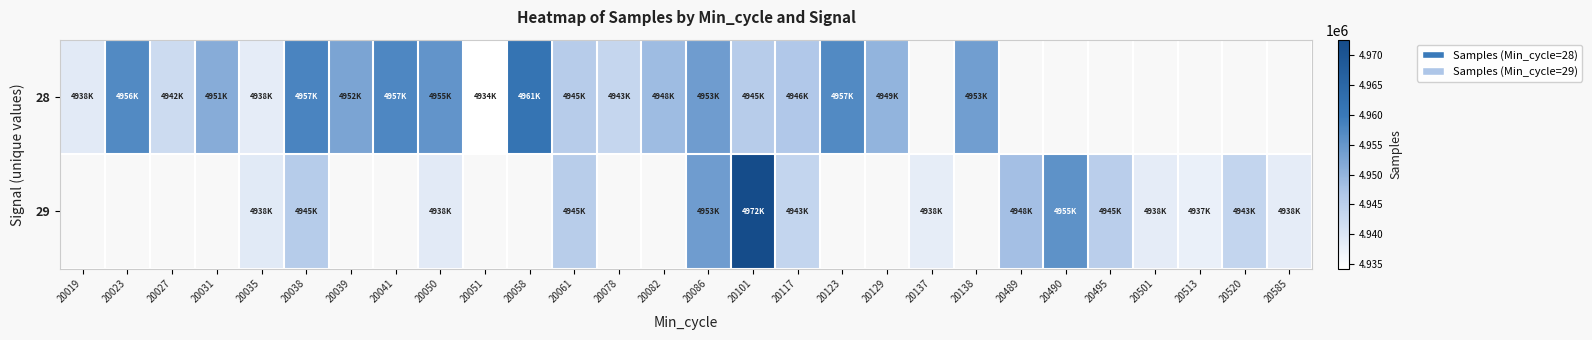

At 20086, list the series in order from smallest to largest.

28, 29